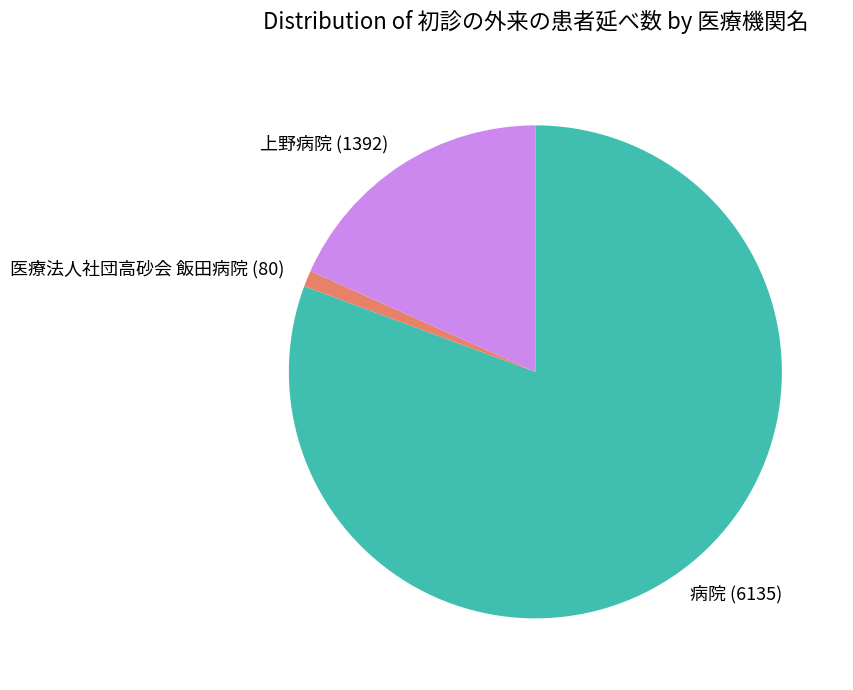

Which category has the smallest portion of the pie?

医療法人社団高砂会 飯田病院